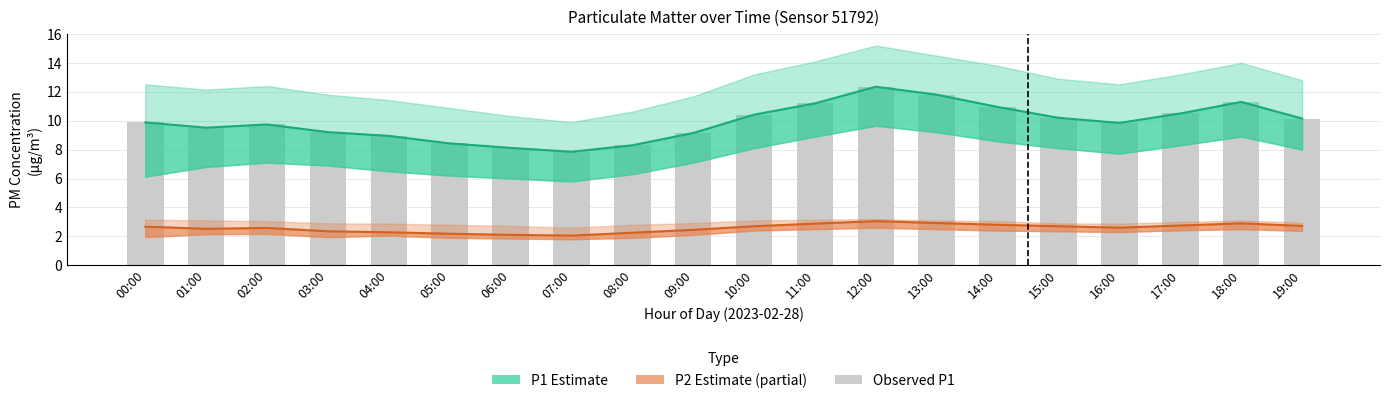

How many distinct data groups are displayed?

3